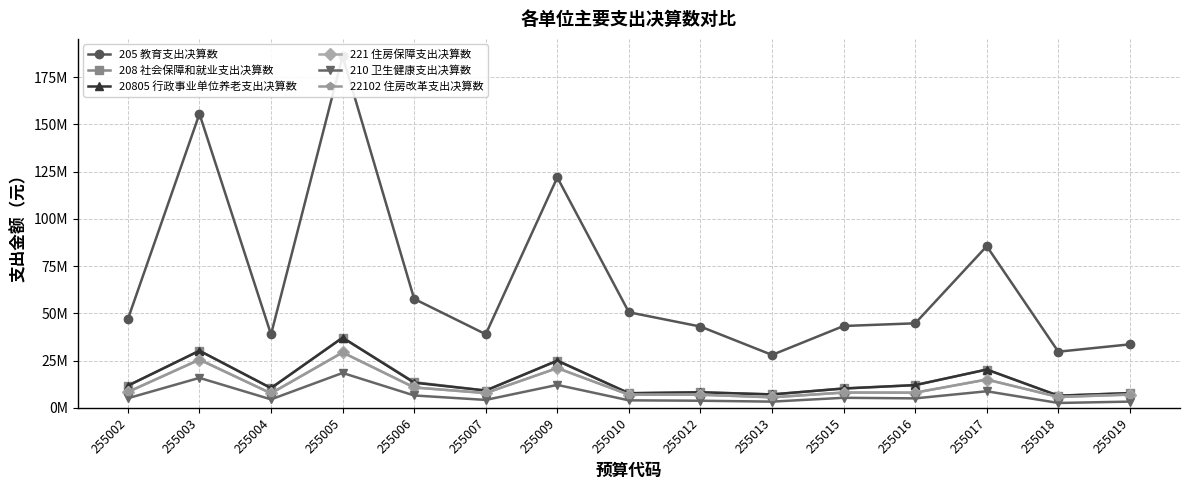

List the series in order of their peak value, lowest first.

210 卫生健康支出决算数, 221 住房保障支出决算数, 22102 住房改革支出决算数, 208 社会保障和就业支出决算数, 20805 行政事业单位养老支出决算数, 205 教育支出决算数